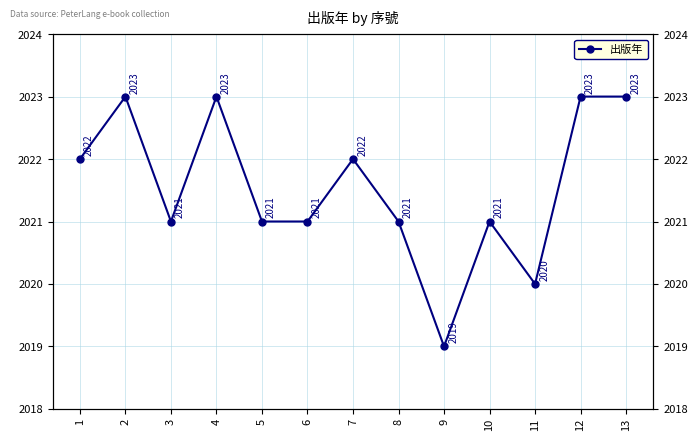

What is the difference between the values at 4 and 3?

2